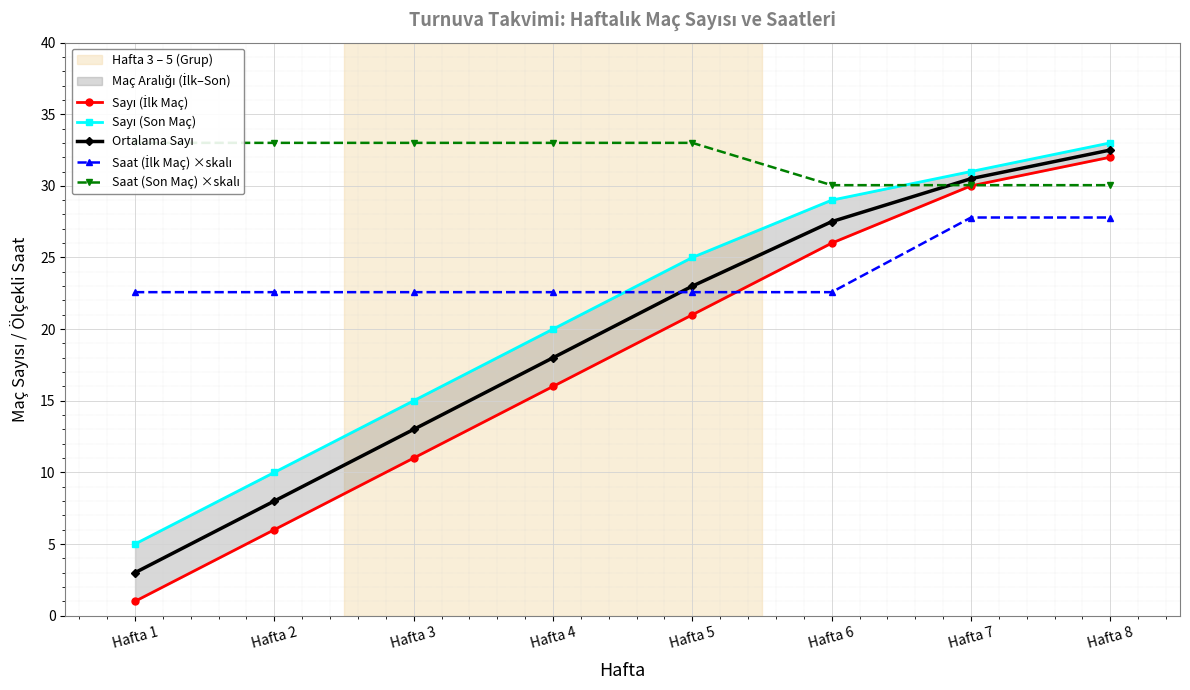

True or false: Saat (Son Maç) ×skalı has more than 2 interior local peaks.

False